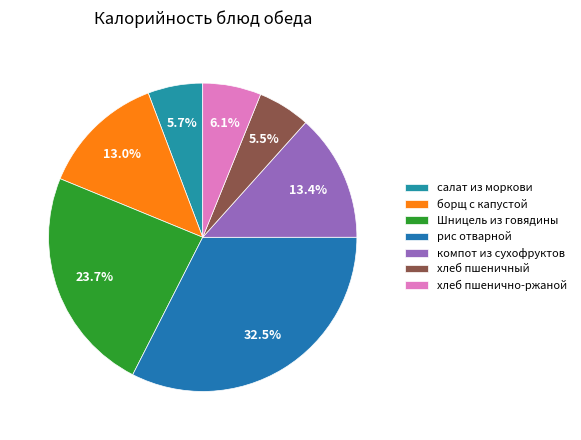

The салат из моркови slice represents 11% of the pie. True or false?

False